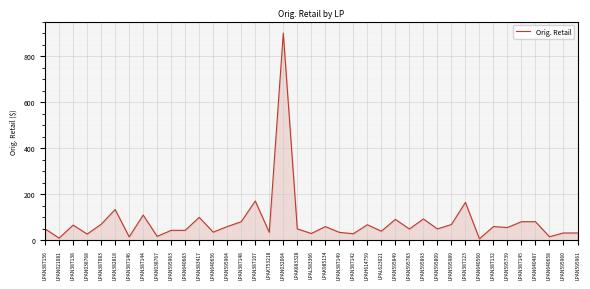

Which has a higher value, LPAN595893 or LPAN387083?

LPAN595893